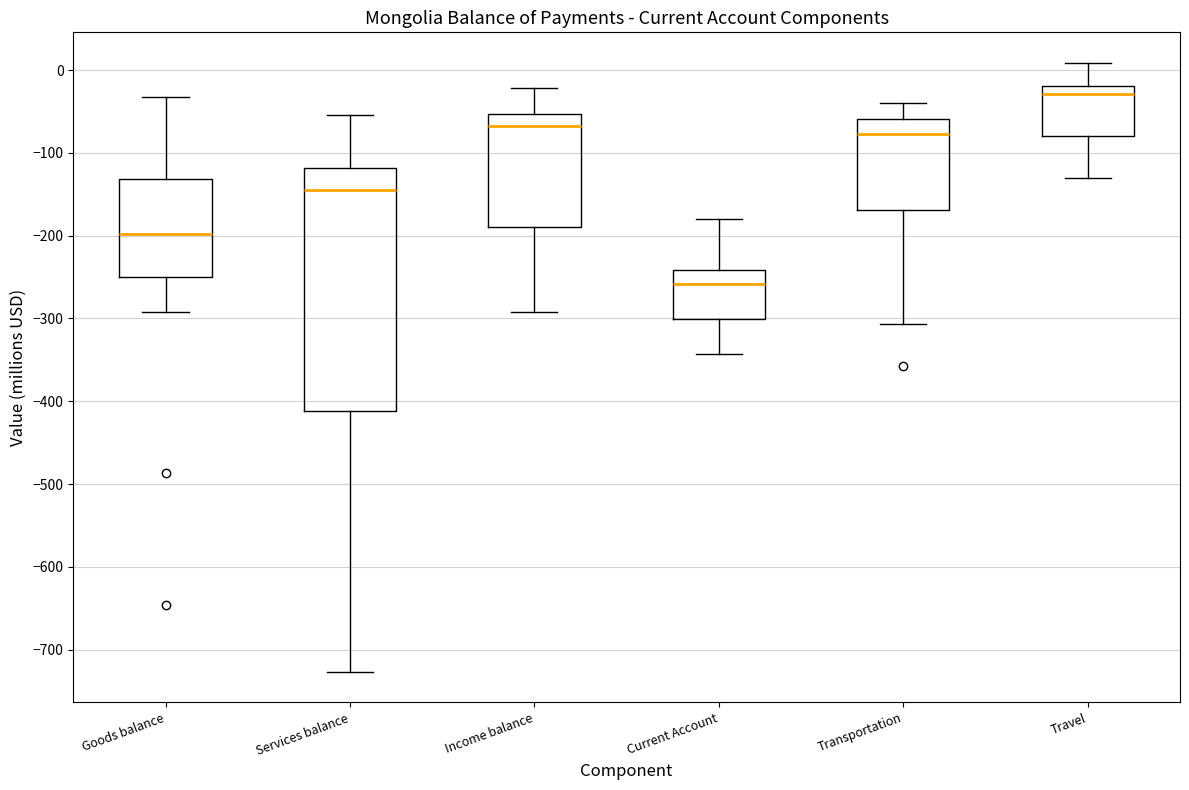

Which box is the tallest, from its lower edge to its upper edge?

Services balance